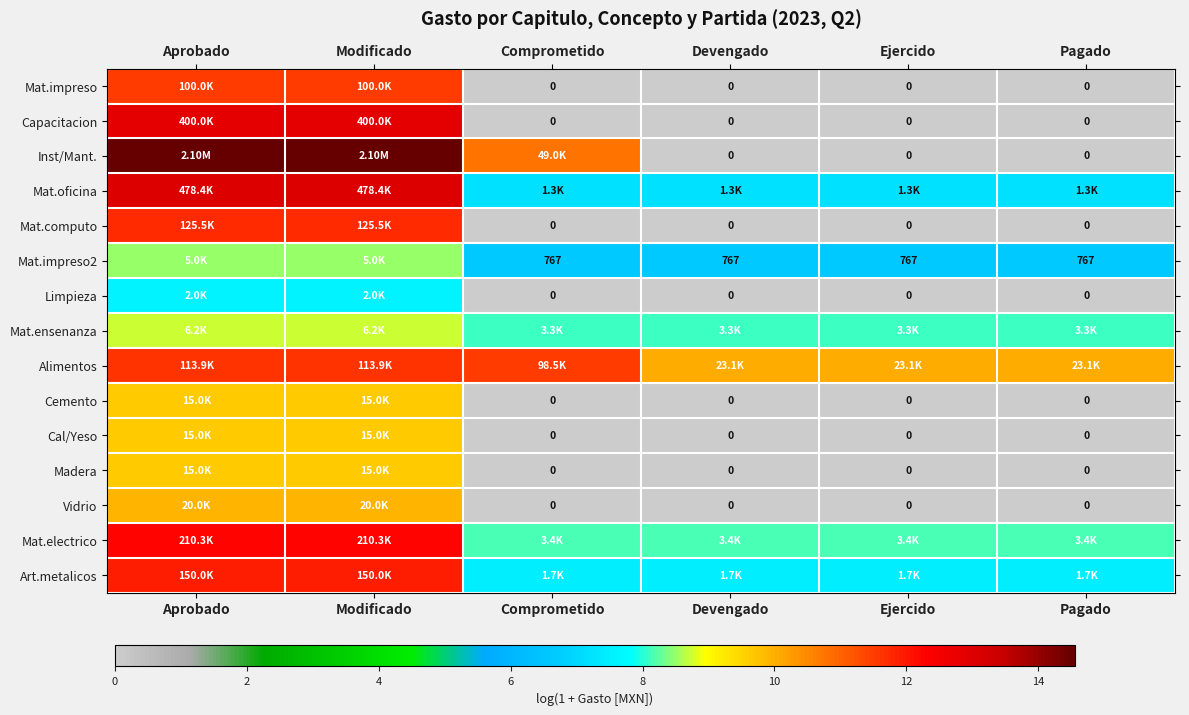

At which category is the sum across all series the highest?

Aprobado